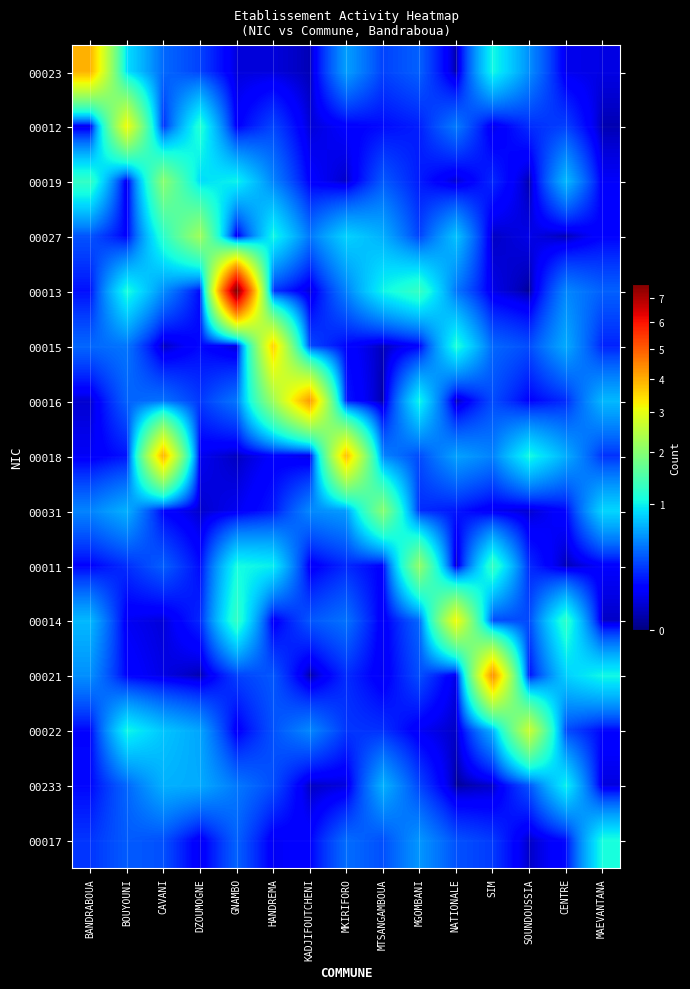

Reading left to right, transcribe all the data shown in this chart.

00023: BANDRABOUA=3.9	BOUYOUNI=0.9	CAVANI=0.4	DZOUMOGNE=0.3	GNAMBO=0.1	HANDREMA=0.1	KADJIFOUTCHENI=0.0	MKIRIFORO=0.6	MTSANGAMBOUA=0.3	MGOMBANI=0.4	NATIONALE=0.0	SIM=1.1	SOUNDOUSSIA=0.5	CENTRE=0.1	MAEVANTANA=0.1
00012: BANDRABOUA=0.1	BOUYOUNI=3.1	CAVANI=0.2	DZOUMOGNE=1.2	GNAMBO=0.1	HANDREMA=0.3	KADJIFOUTCHENI=0.0	MKIRIFORO=0.1	MTSANGAMBOUA=0.1	MGOMBANI=0.2	NATIONALE=0.5	SIM=0.1	SOUNDOUSSIA=0.2	CENTRE=0.3	MAEVANTANA=0.0
00019: BANDRABOUA=1.3	BOUYOUNI=0.1	CAVANI=2.0	DZOUMOGNE=0.9	GNAMBO=1.0	HANDREMA=0.5	KADJIFOUTCHENI=0.1	MKIRIFORO=0.0	MTSANGAMBOUA=0.3	MGOMBANI=0.2	NATIONALE=0.0	SIM=0.2	SOUNDOUSSIA=0.0	CENTRE=0.7	MAEVANTANA=0.1
00027: BANDRABOUA=0.3	BOUYOUNI=0.1	CAVANI=1.2	DZOUMOGNE=2.2	GNAMBO=0.1	HANDREMA=1.0	KADJIFOUTCHENI=0.4	MKIRIFORO=0.8	MTSANGAMBOUA=0.7	MGOMBANI=0.3	NATIONALE=0.8	SIM=0.0	SOUNDOUSSIA=0.1	CENTRE=0.0	MAEVANTANA=0.1
00013: BANDRABOUA=0.1	BOUYOUNI=1.1	CAVANI=0.5	DZOUMOGNE=0.1	GNAMBO=7.6	HANDREMA=0.2	KADJIFOUTCHENI=0.0	MKIRIFORO=0.5	MTSANGAMBOUA=1.0	MGOMBANI=1.3	NATIONALE=0.4	SIM=0.1	SOUNDOUSSIA=0.0	CENTRE=0.5	MAEVANTANA=0.4
00015: BANDRABOUA=0.4	BOUYOUNI=0.4	CAVANI=0.0	DZOUMOGNE=0.1	GNAMBO=0.0	HANDREMA=3.6	KADJIFOUTCHENI=0.3	MKIRIFORO=0.1	MTSANGAMBOUA=0.0	MGOMBANI=0.1	NATIONALE=1.1	SIM=0.4	SOUNDOUSSIA=0.3	CENTRE=0.7	MAEVANTANA=0.2
00016: BANDRABOUA=0.0	BOUYOUNI=0.4	CAVANI=0.4	DZOUMOGNE=0.2	GNAMBO=0.4	HANDREMA=2.2	KADJIFOUTCHENI=4.2	MKIRIFORO=0.2	MTSANGAMBOUA=0.0	MGOMBANI=1.0	NATIONALE=0.0	SIM=0.3	SOUNDOUSSIA=0.1	CENTRE=0.2	MAEVANTANA=0.7
00018: BANDRABOUA=0.1	BOUYOUNI=0.2	CAVANI=3.9	DZOUMOGNE=0.1	GNAMBO=0.0	HANDREMA=0.1	KADJIFOUTCHENI=0.1	MKIRIFORO=3.8	MTSANGAMBOUA=0.5	MGOMBANI=0.3	NATIONALE=0.6	SIM=0.5	SOUNDOUSSIA=1.1	CENTRE=0.7	MAEVANTANA=0.2
00031: BANDRABOUA=0.5	BOUYOUNI=0.7	CAVANI=0.1	DZOUMOGNE=0.0	GNAMBO=0.1	HANDREMA=0.2	KADJIFOUTCHENI=0.5	MKIRIFORO=0.6	MTSANGAMBOUA=2.0	MGOMBANI=0.2	NATIONALE=0.2	SIM=0.1	SOUNDOUSSIA=0.0	CENTRE=0.1	MAEVANTANA=0.9
00011: BANDRABOUA=0.1	BOUYOUNI=0.2	CAVANI=0.4	DZOUMOGNE=0.1	GNAMBO=1.1	HANDREMA=1.0	KADJIFOUTCHENI=0.1	MKIRIFORO=0.2	MTSANGAMBOUA=0.1	MGOMBANI=2.1	NATIONALE=0.0	SIM=1.3	SOUNDOUSSIA=0.2	CENTRE=0.0	MAEVANTANA=0.1
00014: BANDRABOUA=0.7	BOUYOUNI=0.1	CAVANI=0.0	DZOUMOGNE=0.2	GNAMBO=1.3	HANDREMA=0.1	KADJIFOUTCHENI=0.3	MKIRIFORO=0.4	MTSANGAMBOUA=0.1	MGOMBANI=0.4	NATIONALE=3.1	SIM=0.3	SOUNDOUSSIA=0.3	CENTRE=1.2	MAEVANTANA=0.0
00021: BANDRABOUA=0.5	BOUYOUNI=0.1	CAVANI=0.1	DZOUMOGNE=0.0	GNAMBO=0.3	HANDREMA=0.3	KADJIFOUTCHENI=0.0	MKIRIFORO=0.2	MTSANGAMBOUA=0.1	MGOMBANI=0.3	NATIONALE=0.1	SIM=4.4	SOUNDOUSSIA=0.1	CENTRE=0.8	MAEVANTANA=1.0
00022: BANDRABOUA=0.1	BOUYOUNI=1.0	CAVANI=0.8	DZOUMOGNE=0.6	GNAMBO=0.1	HANDREMA=0.3	KADJIFOUTCHENI=0.5	MKIRIFORO=0.2	MTSANGAMBOUA=0.2	MGOMBANI=0.1	NATIONALE=0.0	SIM=0.7	SOUNDOUSSIA=2.7	CENTRE=0.3	MAEVANTANA=0.1
00233: BANDRABOUA=0.1	BOUYOUNI=0.4	CAVANI=0.7	DZOUMOGNE=0.7	GNAMBO=0.5	HANDREMA=0.3	KADJIFOUTCHENI=0.0	MKIRIFORO=0.1	MTSANGAMBOUA=0.7	MGOMBANI=0.3	NATIONALE=0.0	SIM=0.0	SOUNDOUSSIA=0.3	CENTRE=1.0	MAEVANTANA=0.1
00017: BANDRABOUA=0.2	BOUYOUNI=0.4	CAVANI=0.3	DZOUMOGNE=0.1	GNAMBO=0.4	HANDREMA=0.1	KADJIFOUTCHENI=0.1	MKIRIFORO=0.4	MTSANGAMBOUA=0.3	MGOMBANI=0.6	NATIONALE=0.3	SIM=0.3	SOUNDOUSSIA=0.0	CENTRE=0.1	MAEVANTANA=1.1